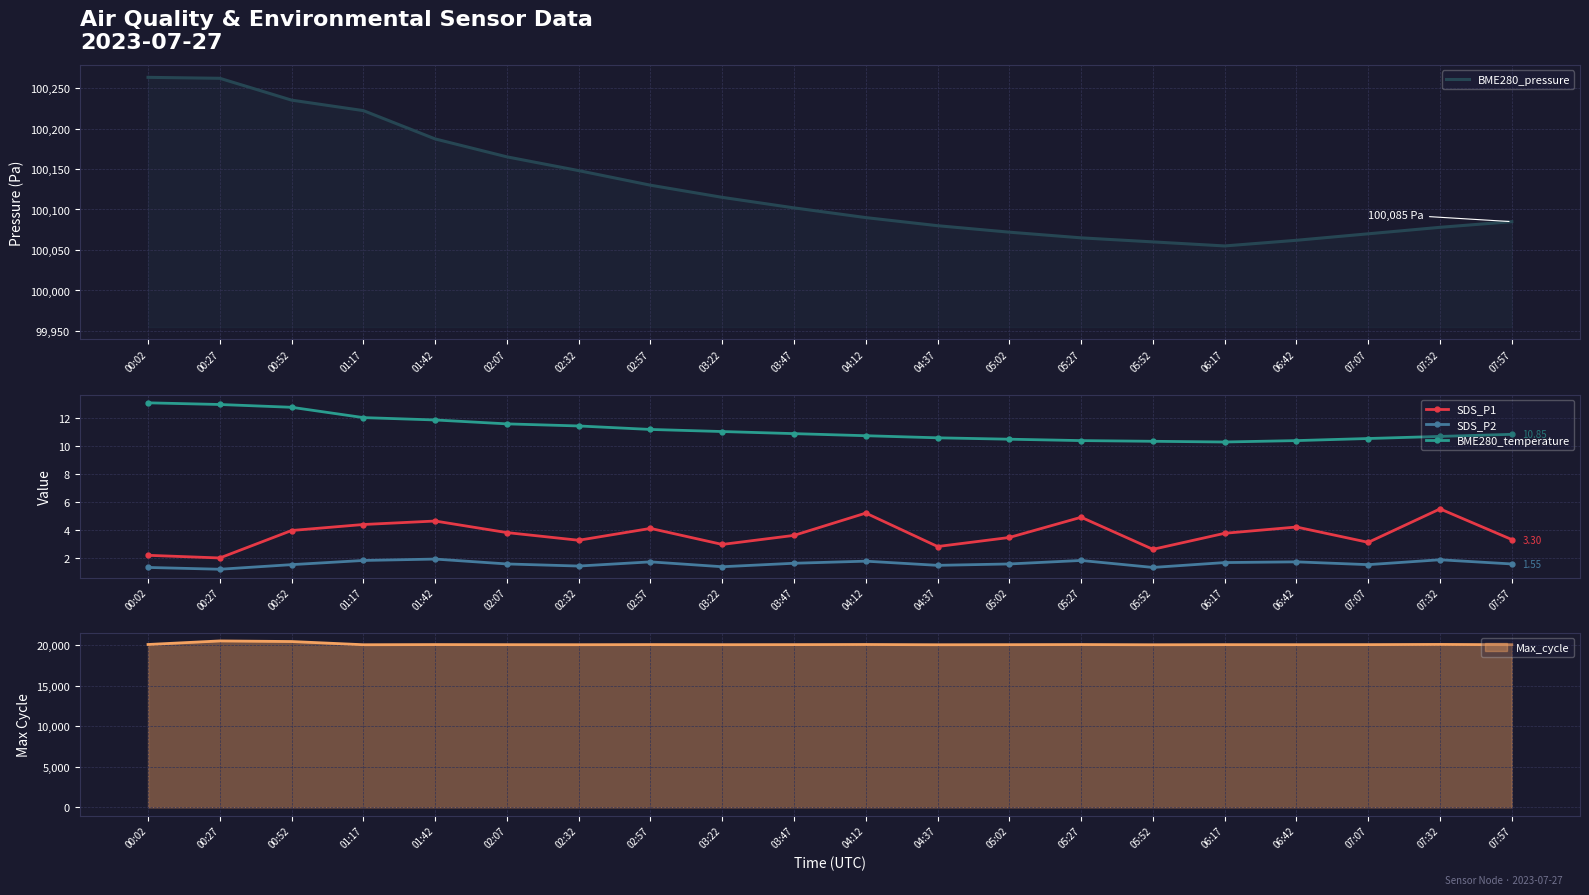

True or false: BME280_pressure has more than 1 interior local peaks.

False